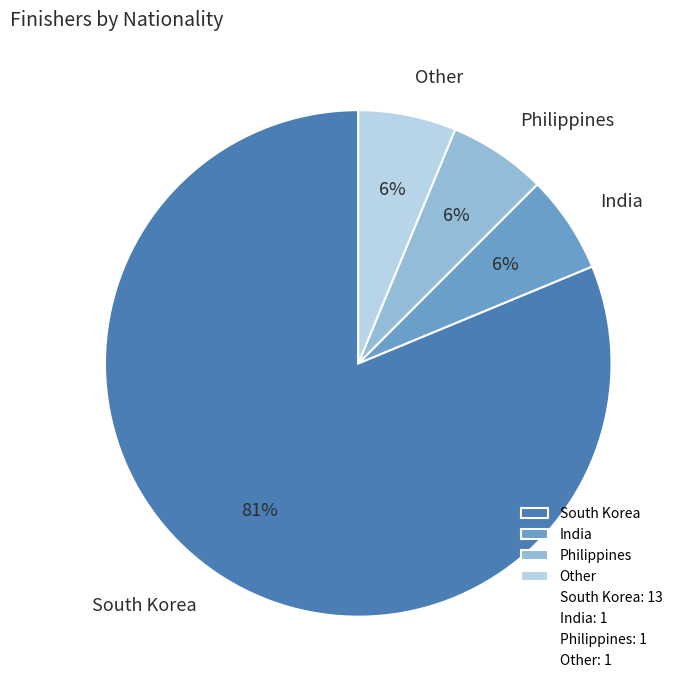

What is the largest slice in the pie chart?

South Korea